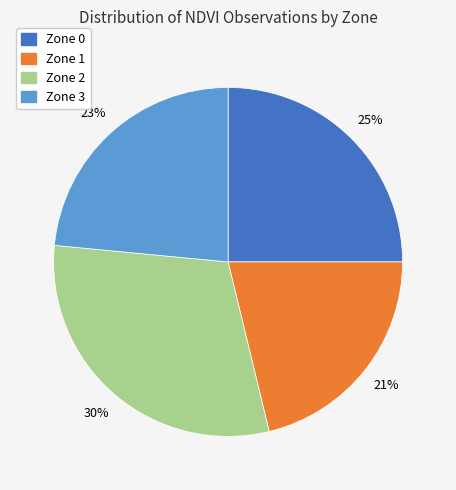

To the nearest percent, what portion does Zone 1 represent?

21%